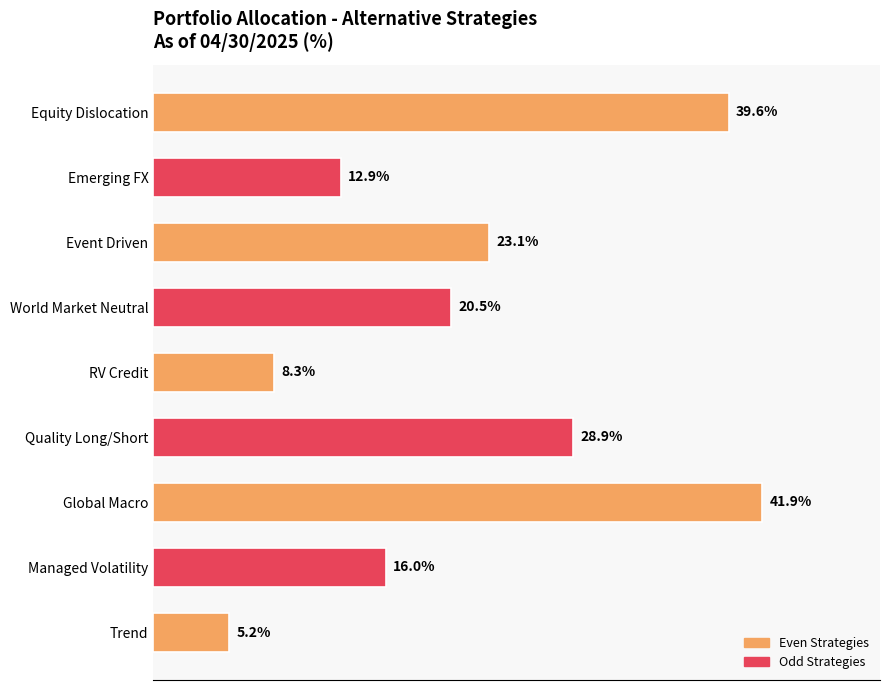

Which category has the lowest value across all series?

Trend